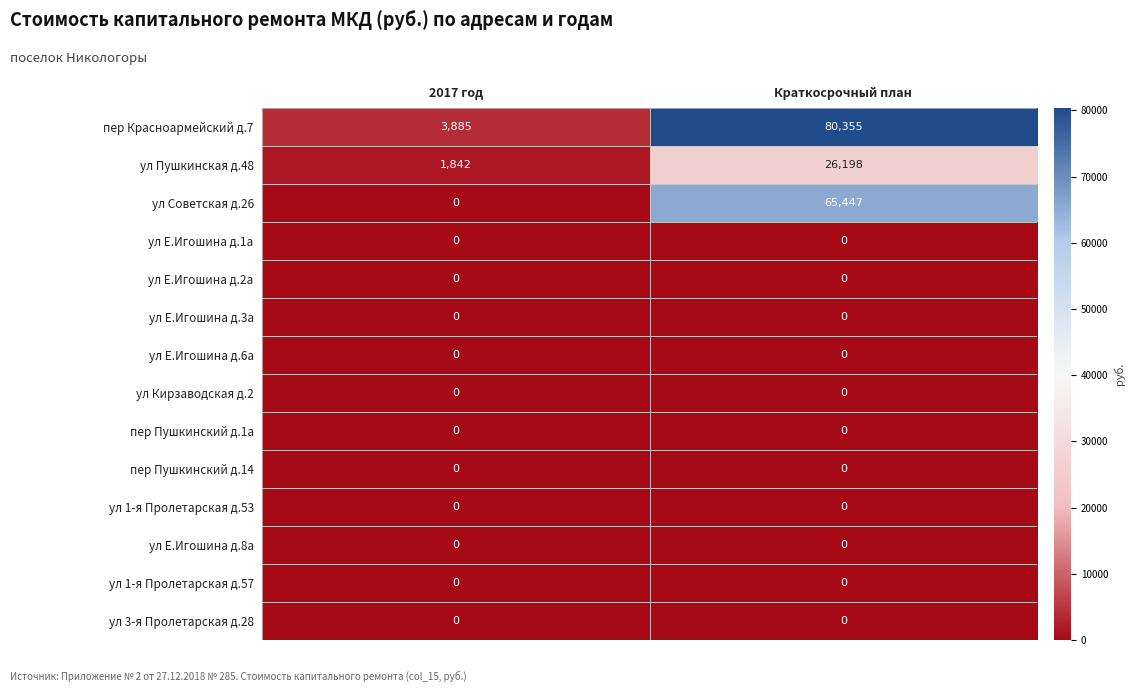

Which label corresponds to the largest value in the chart?

Краткосрочный план